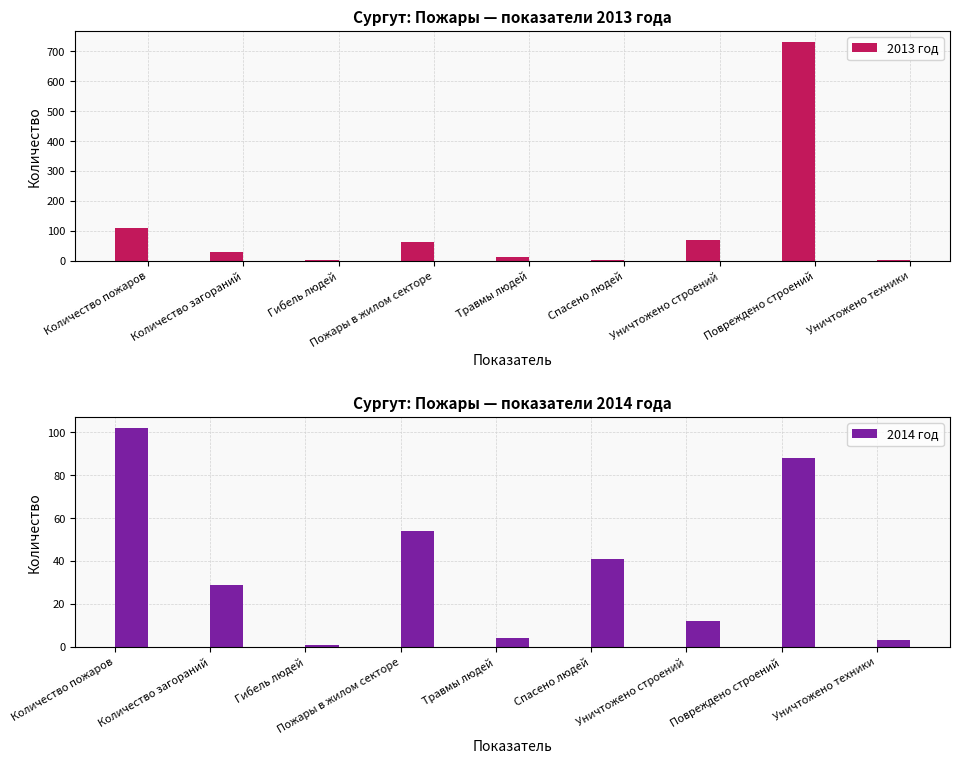

True or false: 2014 год has a value of 132 at Повреждено строений.

False